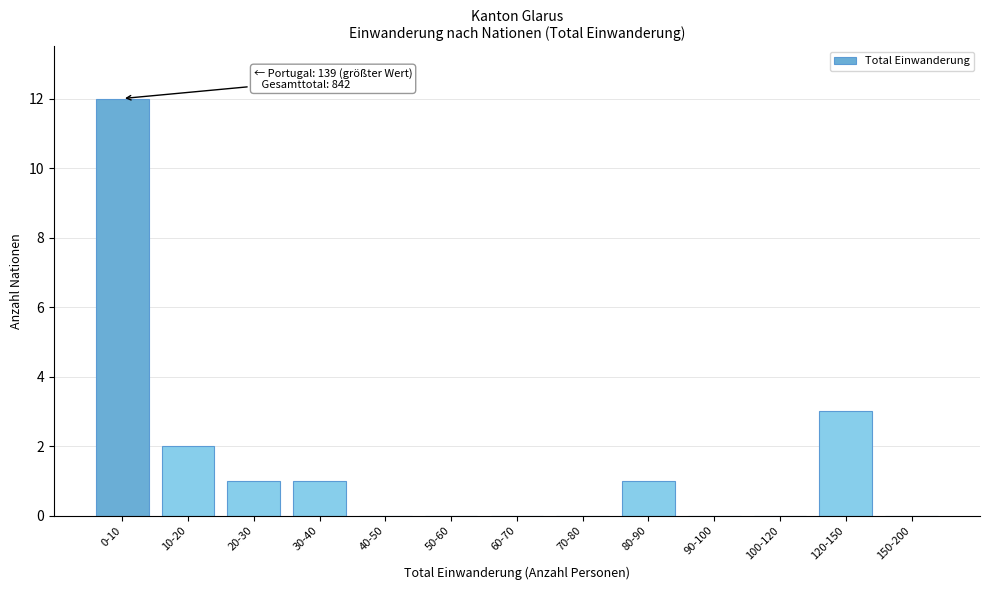

Reading left to right, list all the values displayed in this chart.

0-10=12	10-20=2	20-30=1	30-40=1	40-50=0	50-60=0	60-70=0	70-80=0	80-90=1	90-100=0	100-120=0	120-150=3	150-200=0